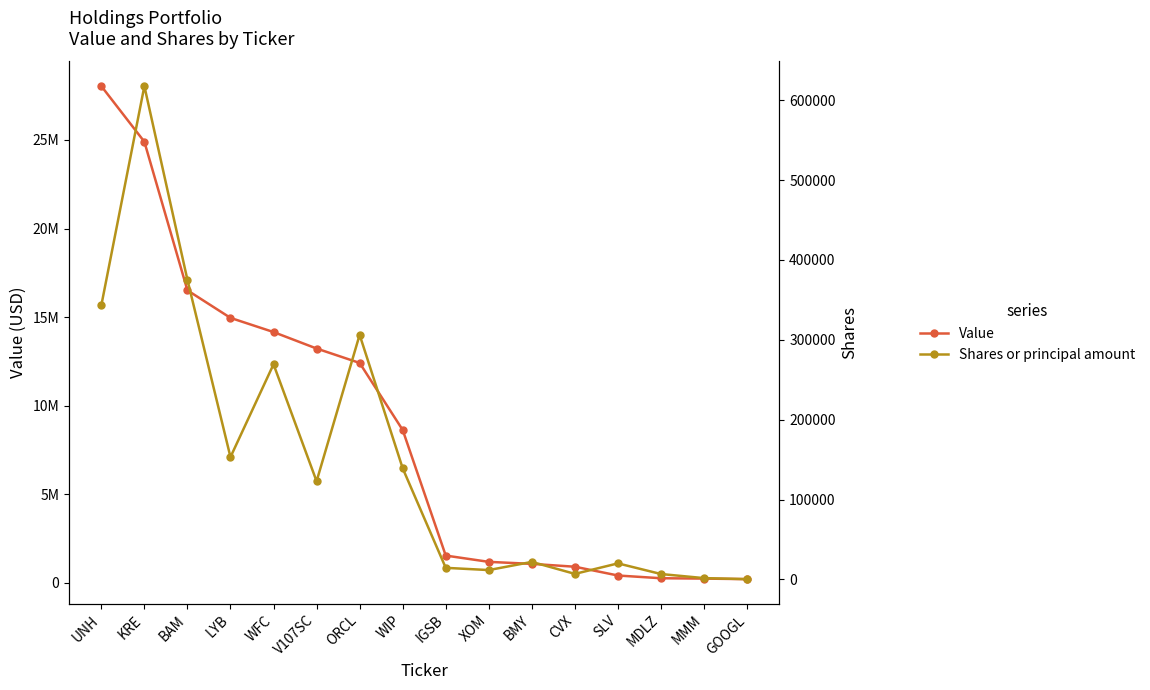

True or false: Value and Shares or principal amount intersect in this chart.

False